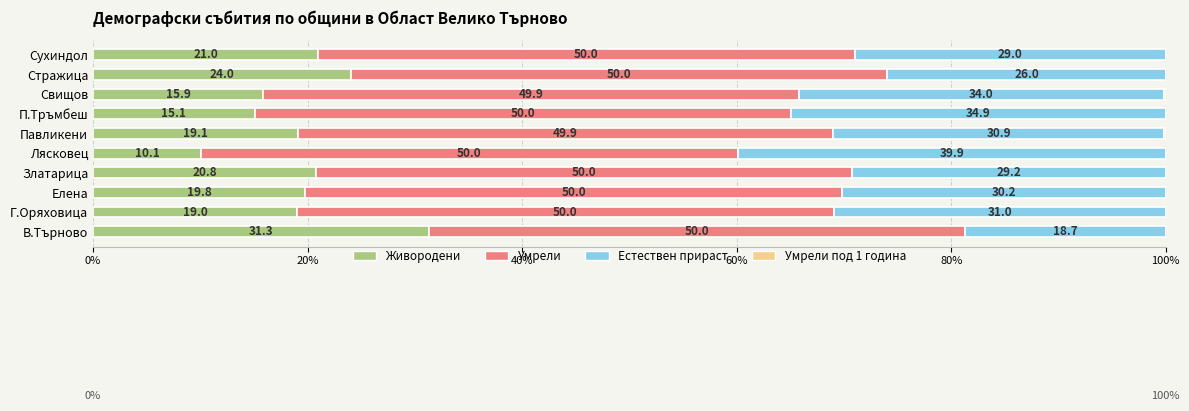

What is the highest value of the Живородени series?

31.3